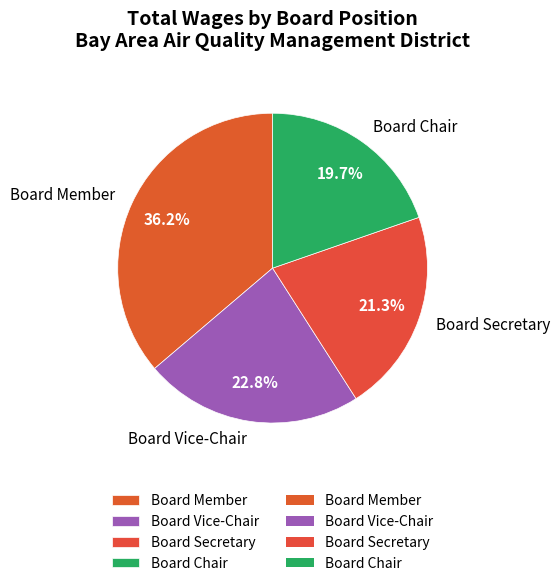

Is there any slice that represents more than half of the pie?

No